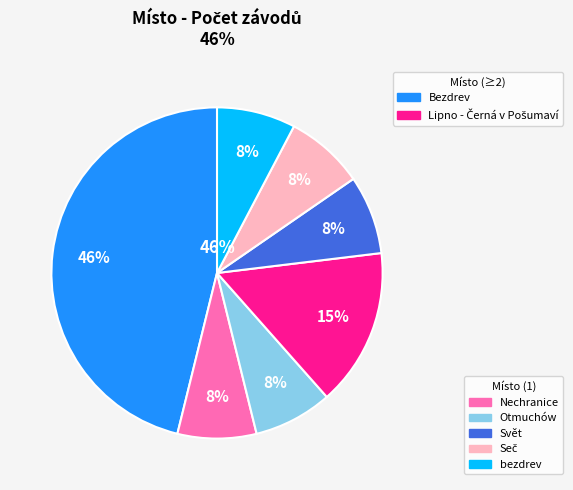

Which slice is the largest?

Bezdrev